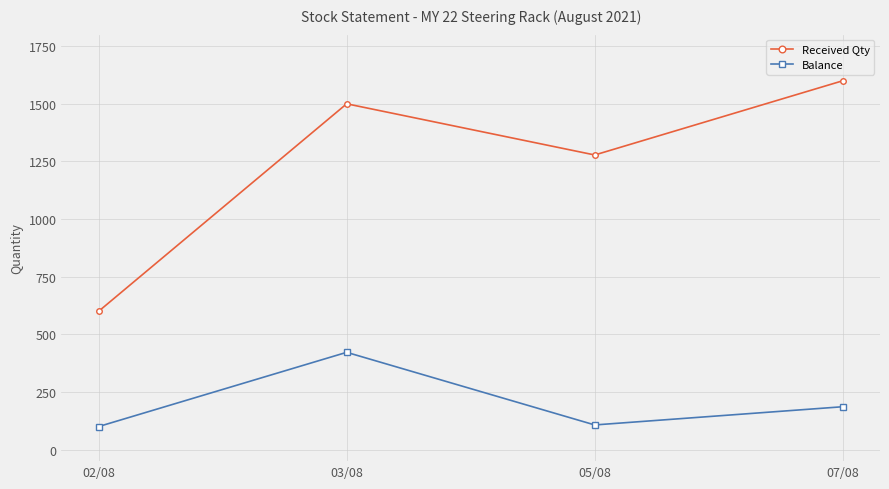

What is the minimum value for Balance?

100